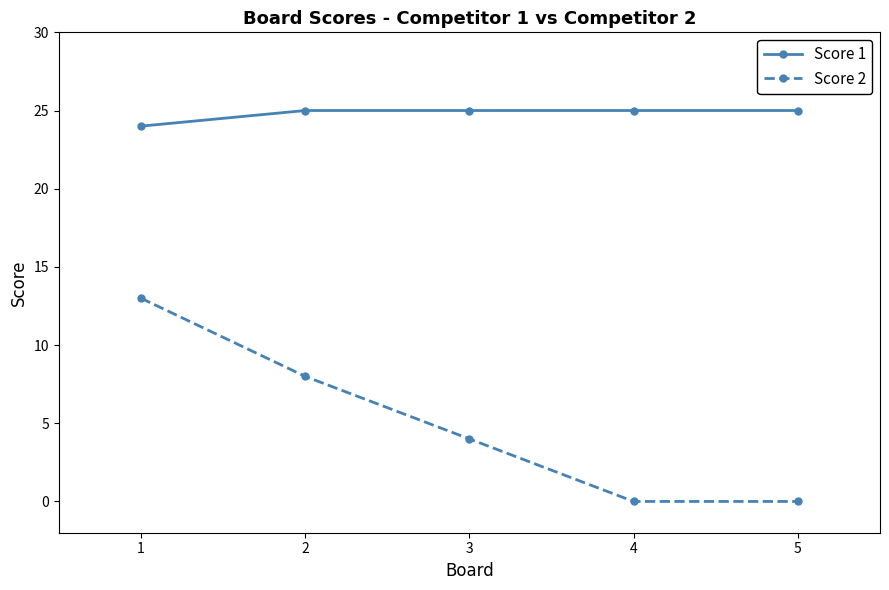

What is the maximum value shown in the chart?

25